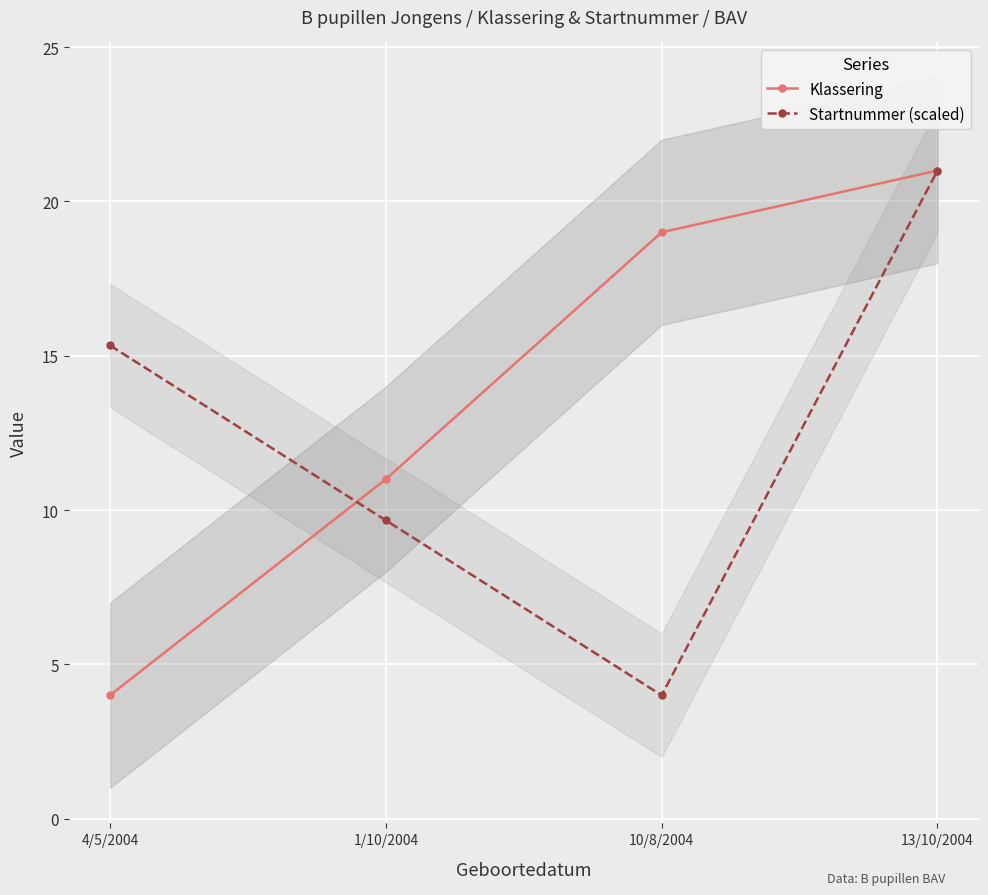

What is the maximum value shown in the chart?

21.0